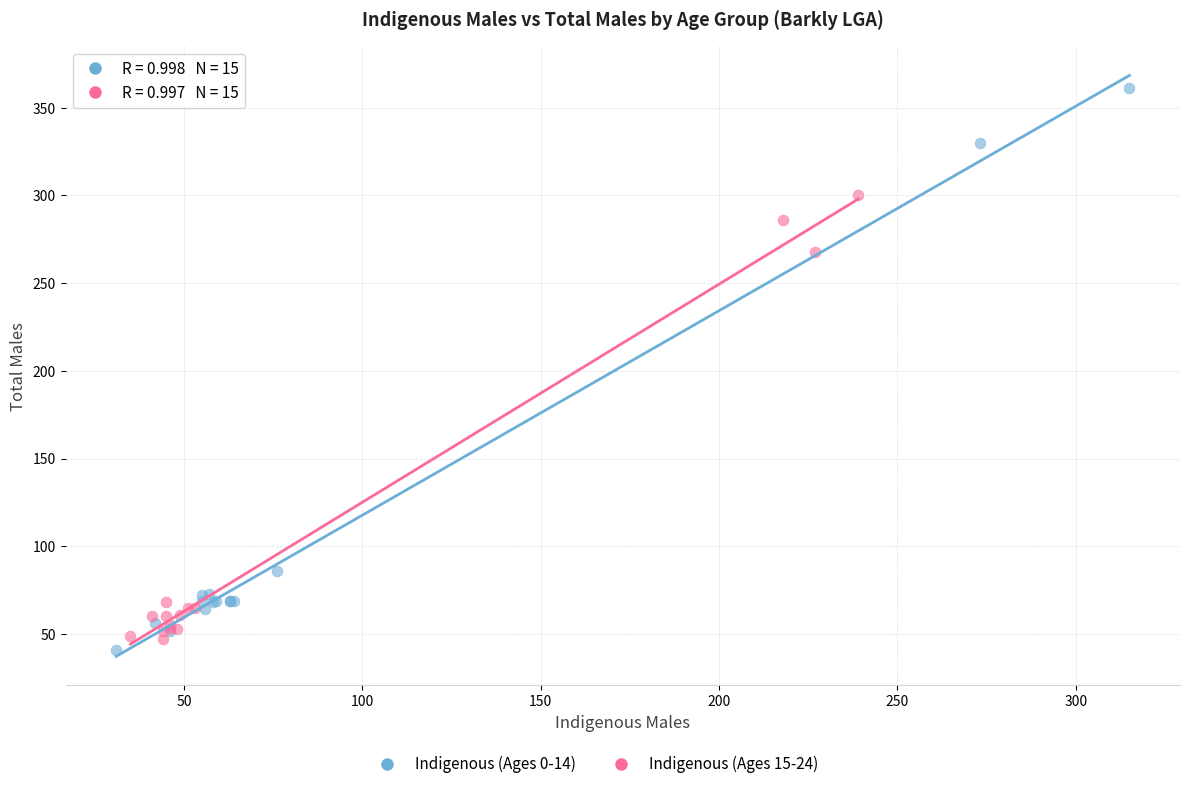

Which series has the widest spread of Y values?

Indigenous (Ages 0-14)